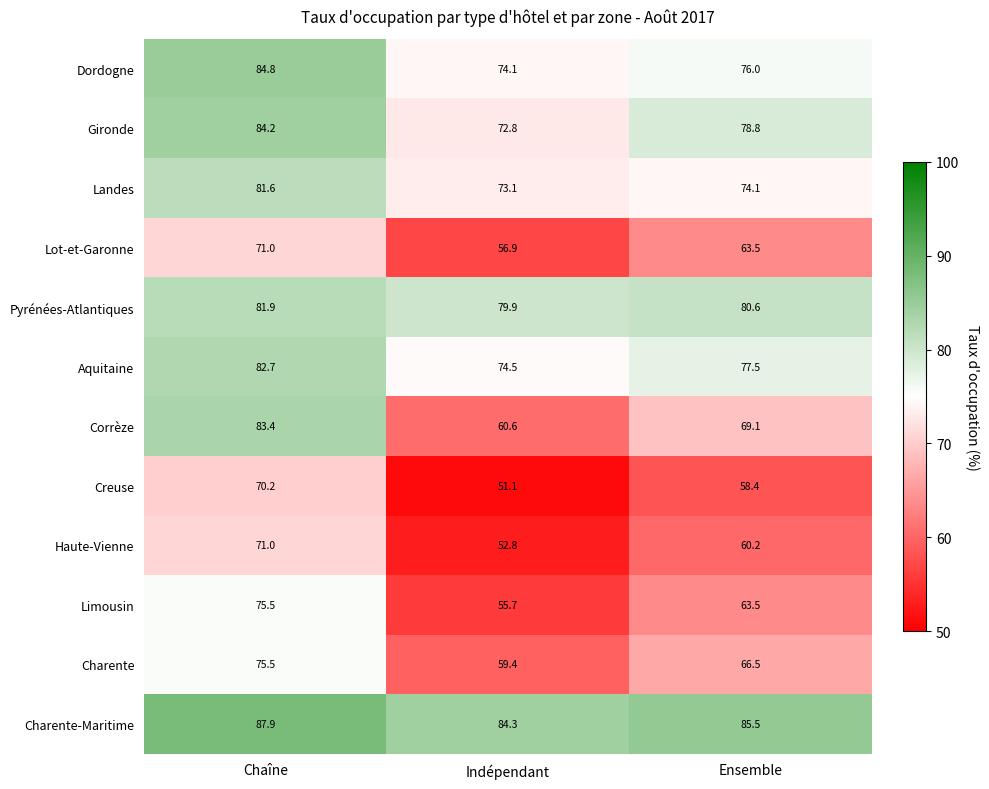

What is the approximate value of Lot-et-Garonne at Indépendant?

56.9